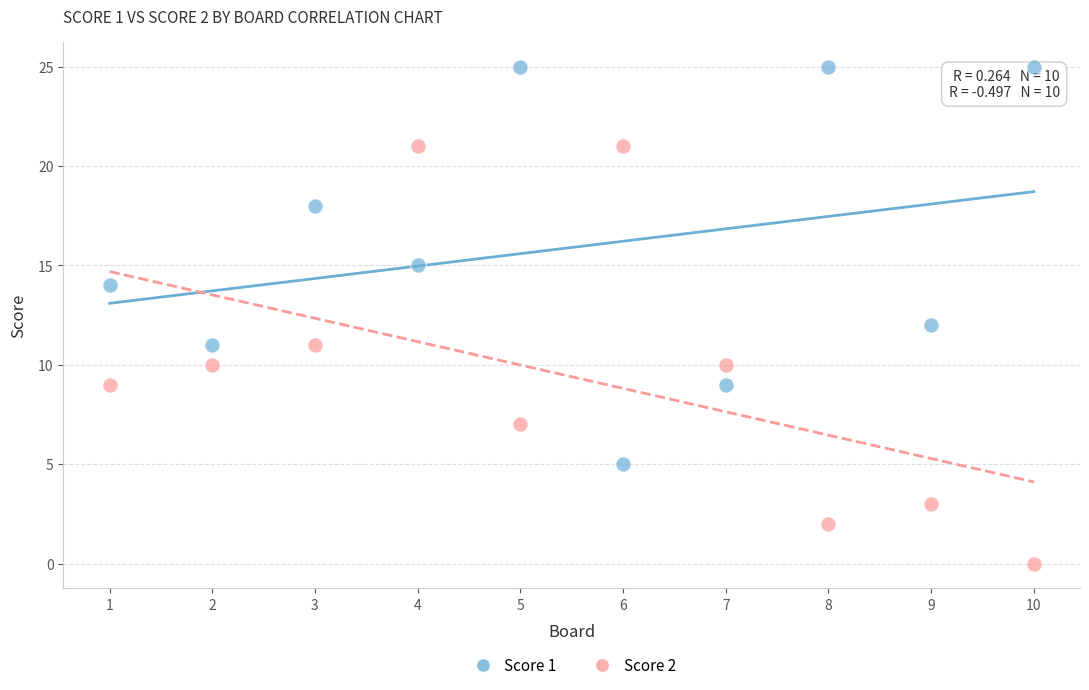

Across all data points, what is the range of Y values (max minus min)?

25